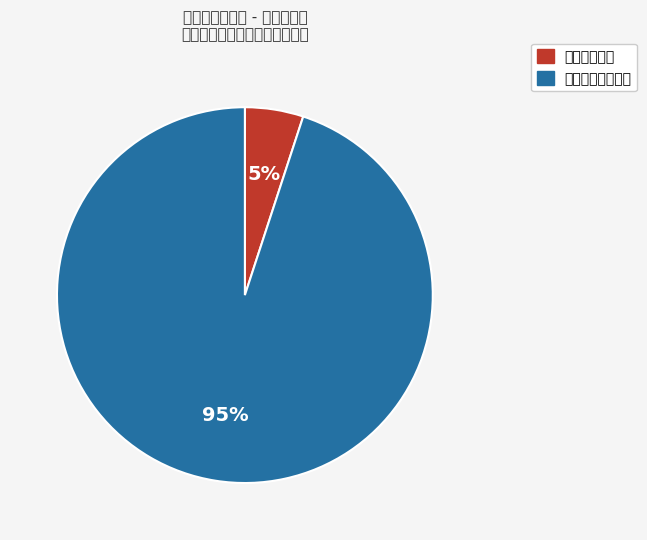

Which slice is the smallest?

春节慰问经费